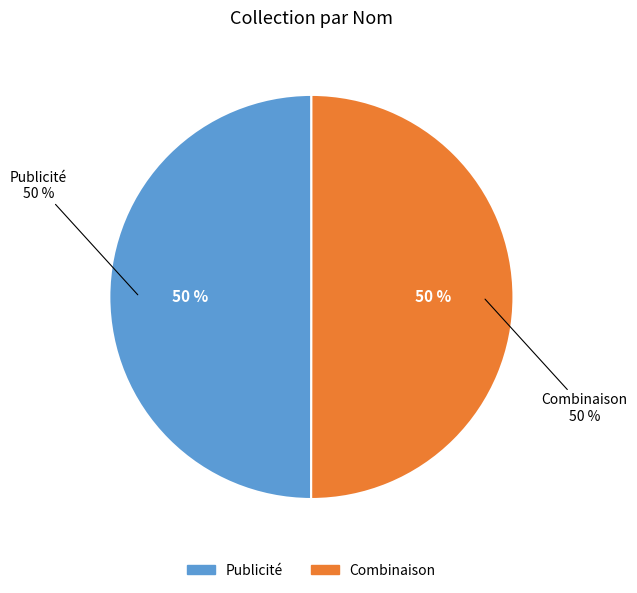

Is it true that Publicité is 57% of the pie?

False